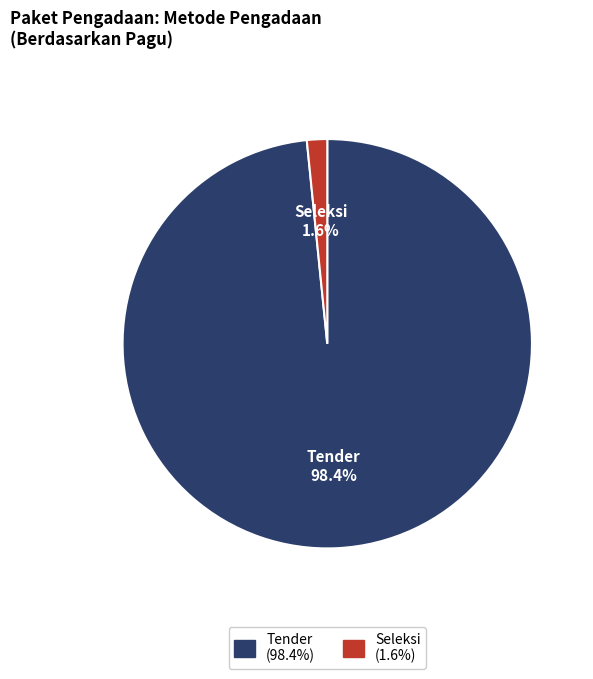

Does any single category account for the majority?

Yes